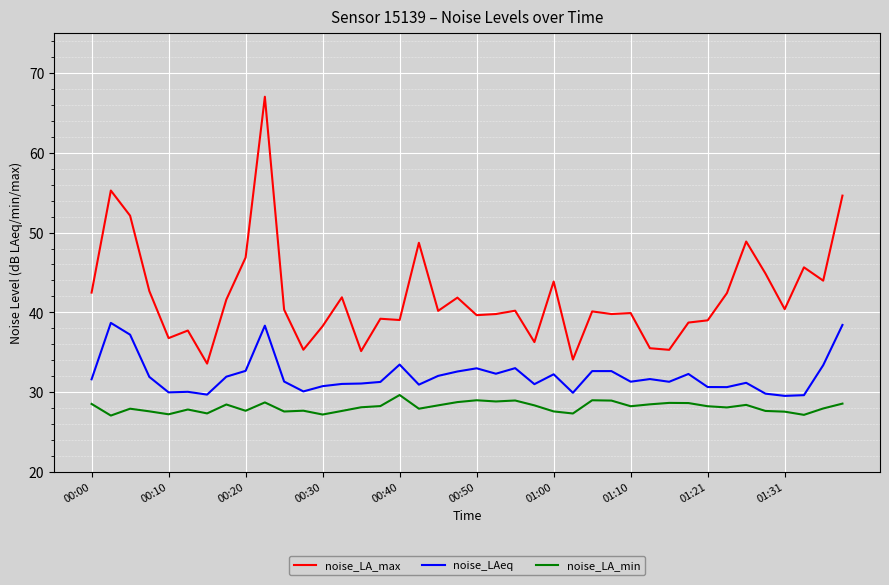

True or false: noise_LA_min and noise_LAeq cross at least once.

False